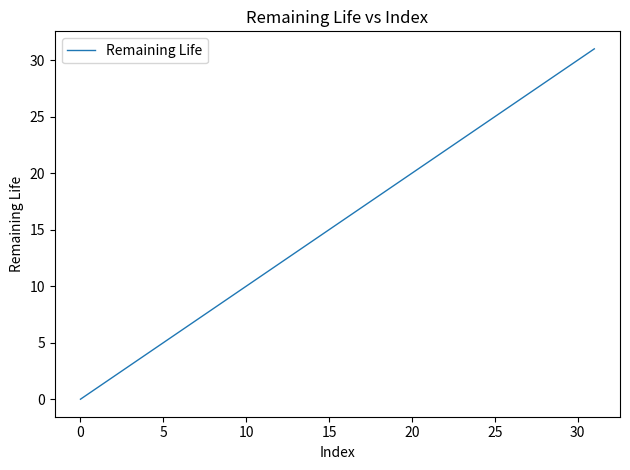

What is the greatest value displayed?

31